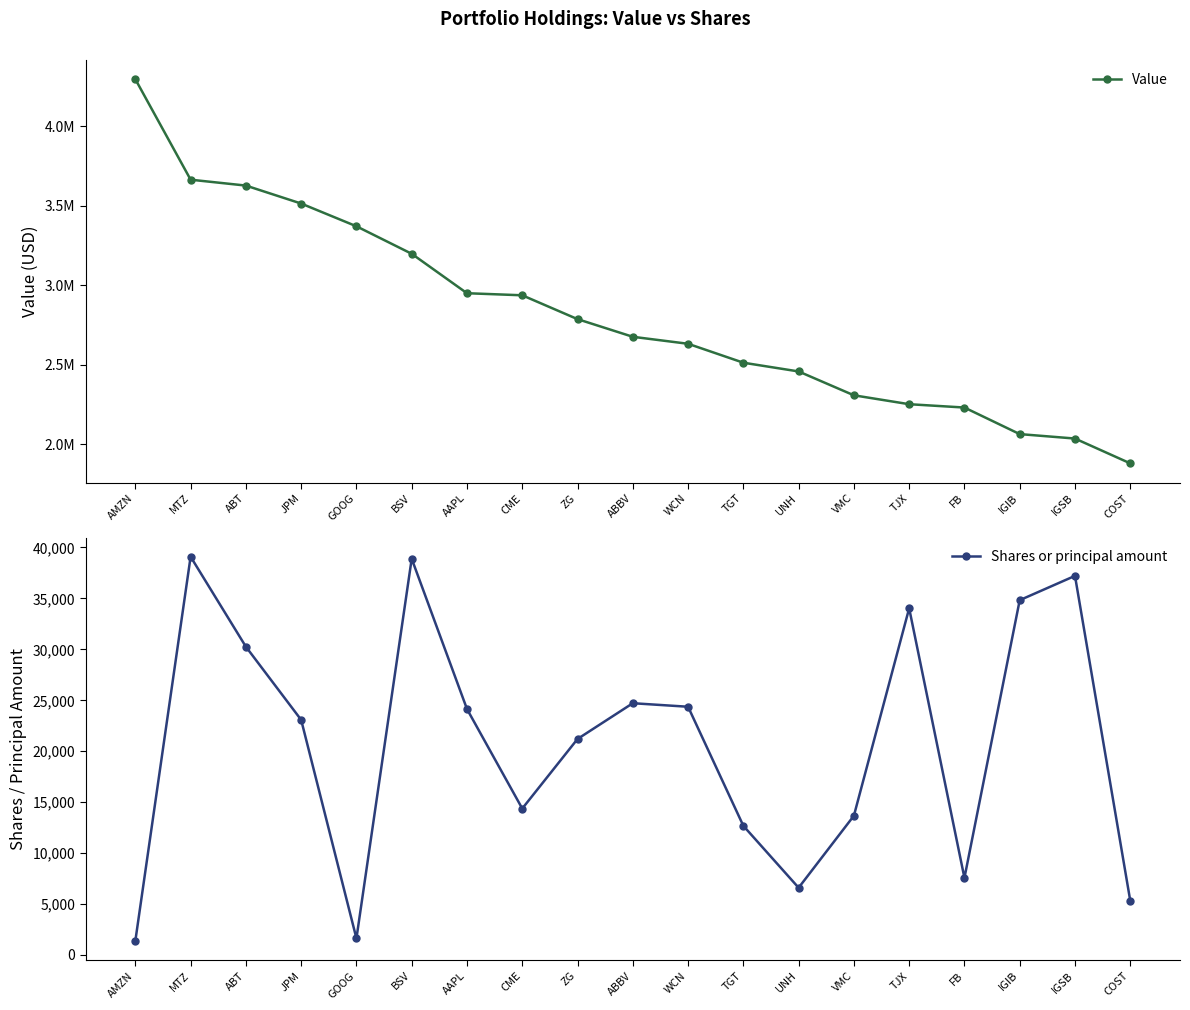

Is it true that Shares or principal amount equals 1388 at AMZN?

True